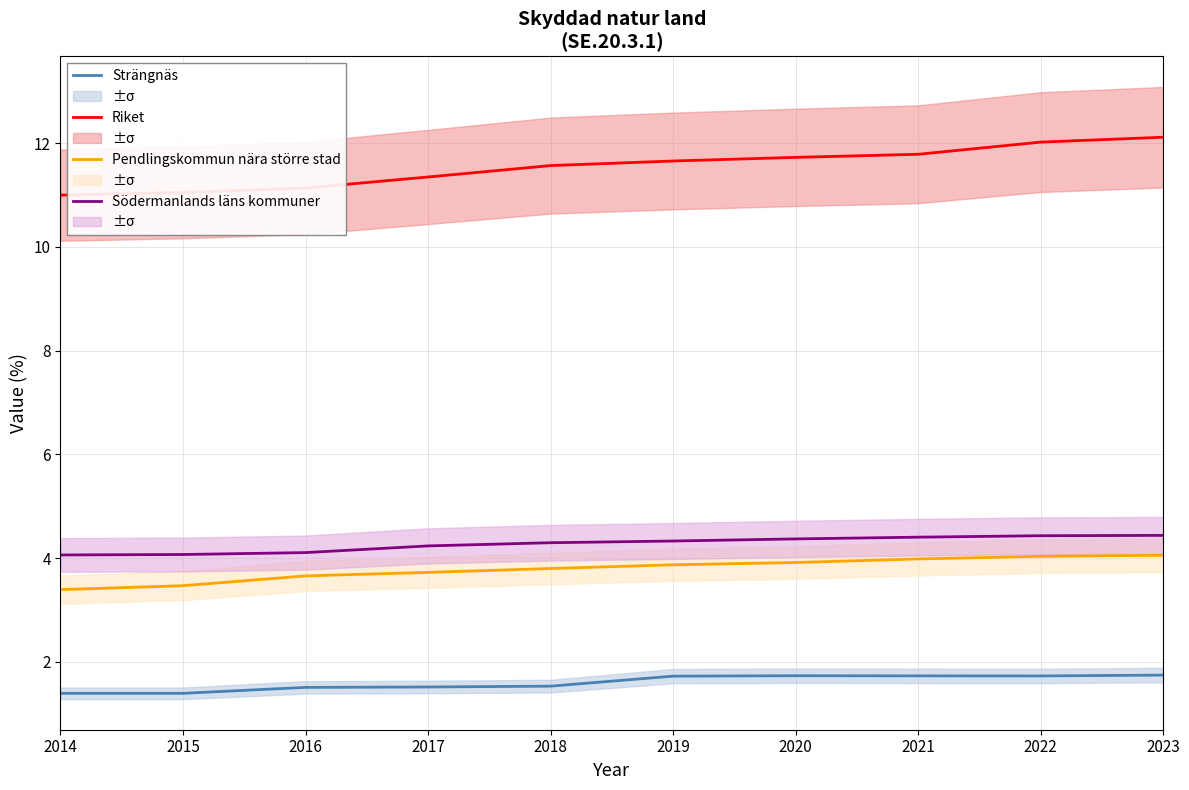

Reading left to right, what are all the values shown in this chart?

Strängnäs: 1.4	1.4	1.5	1.5	1.5	1.7	1.7	1.7	1.7	1.7
Riket: 11.0	11.0	11.1	11.3	11.6	11.7	11.7	11.8	12.0	12.1
Pendlingskommun nära större stad: 3.4	3.5	3.7	3.7	3.8	3.9	3.9	4.0	4.0	4.1
Södermanlands läns kommuner: 4.1	4.1	4.1	4.2	4.3	4.3	4.4	4.4	4.4	4.4